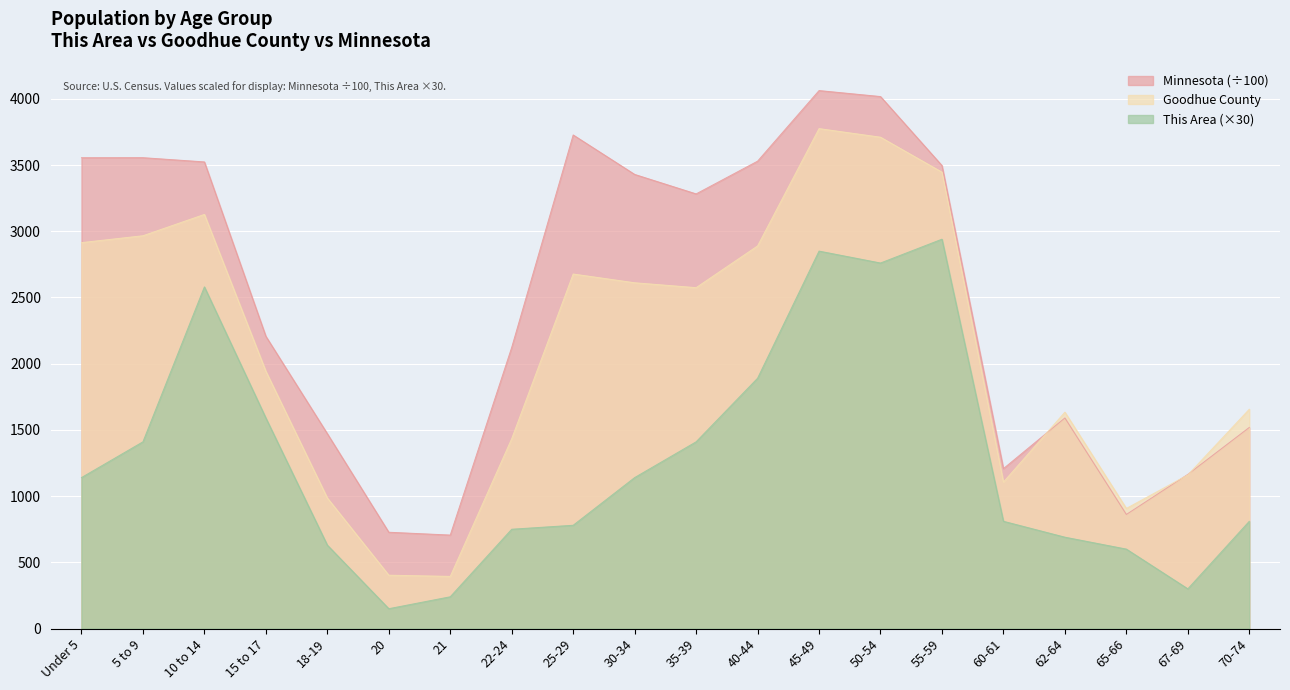

True or false: Minnesota and This Area intersect in this chart.

False